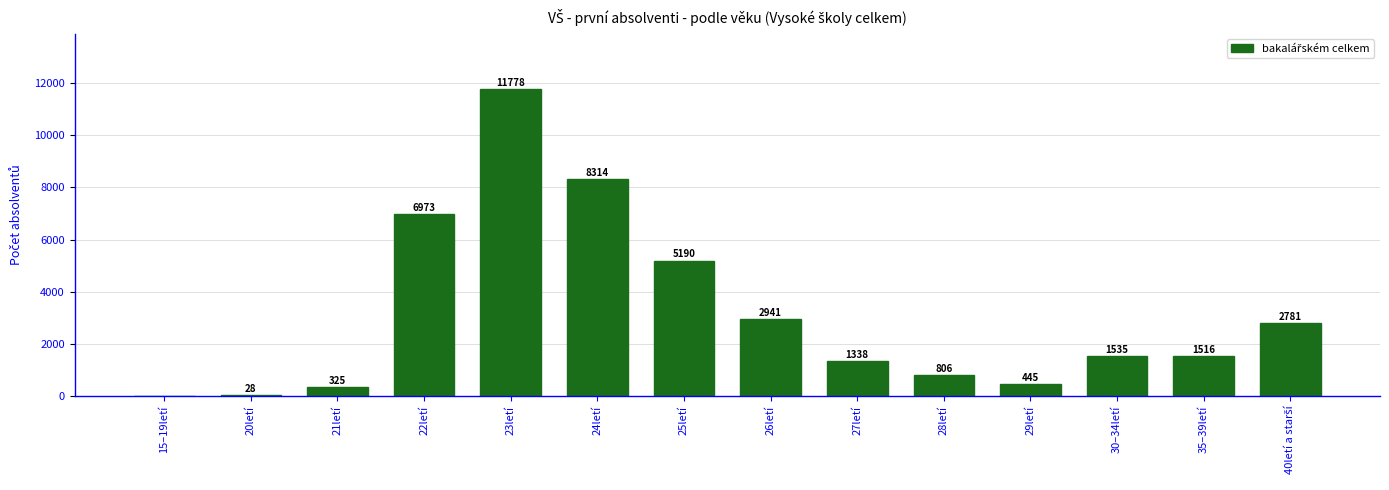

At which category does the chart reach its peak across all series?

23letí